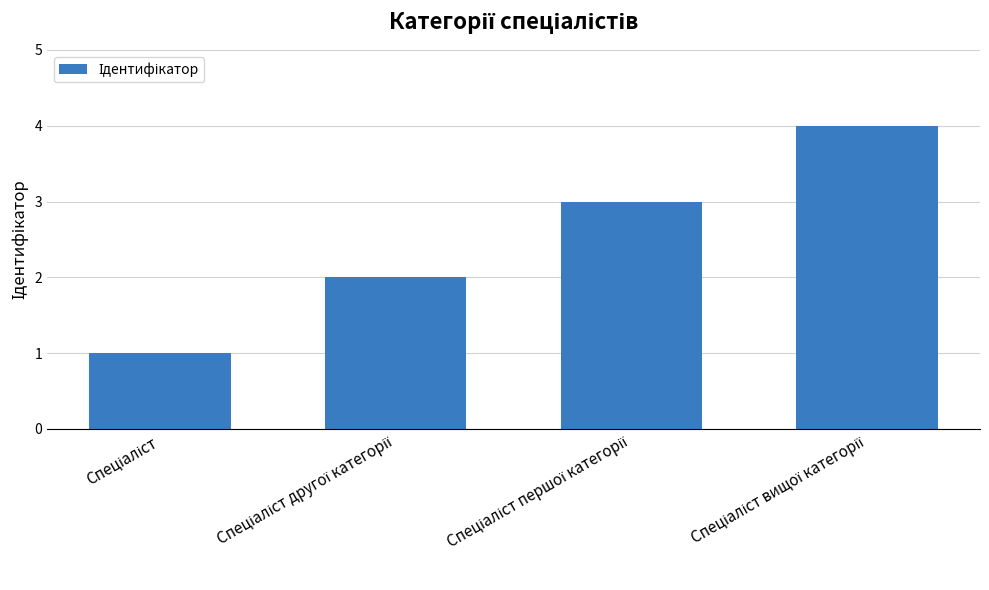

What is the maximum value shown in the chart?

4